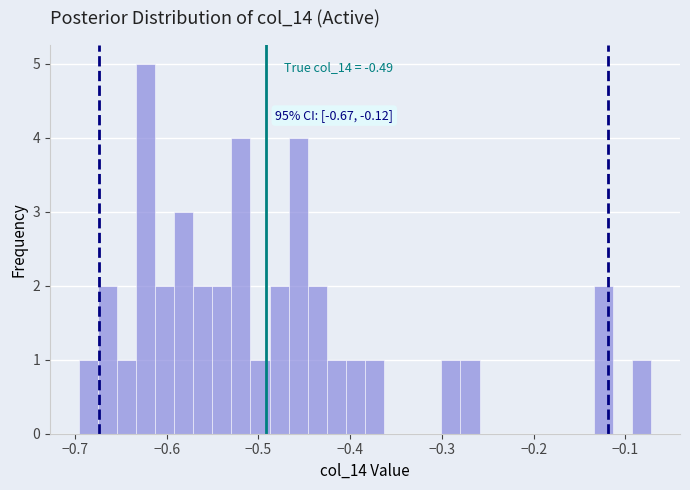

Around what value on the x-axis is the tallest bar? Give the approximate position of its centre, as read against the axis.

-0.62